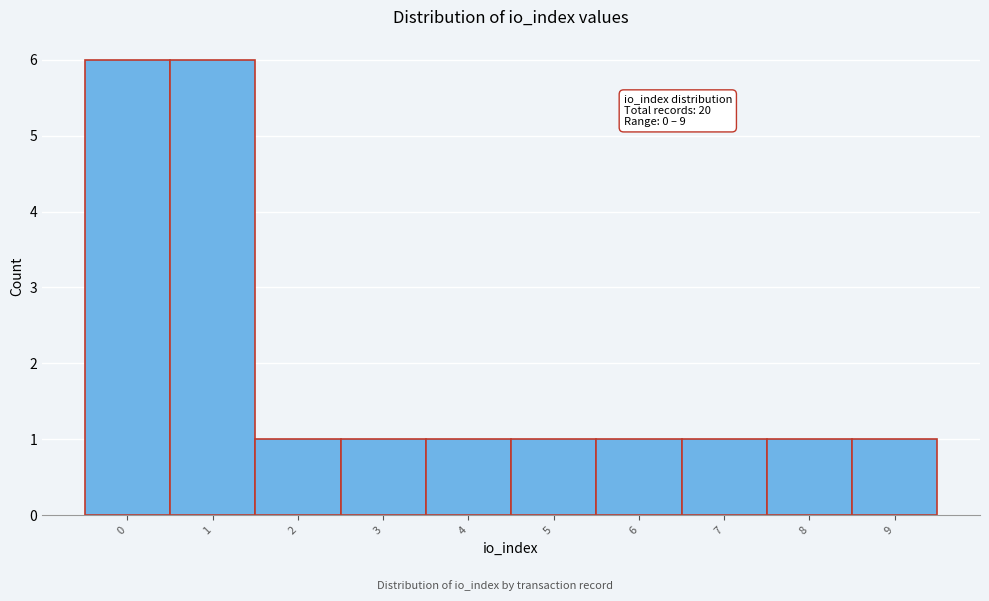

Reading left to right, extract all data points from this chart.

6	6	1	1	1	1	1	1	1	1